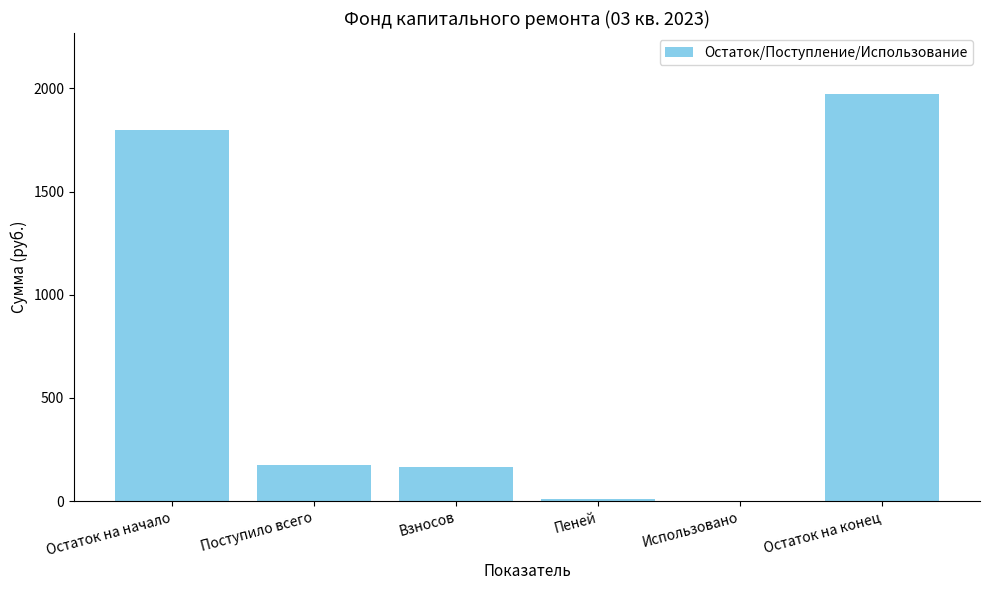

How many positive values are there?

5